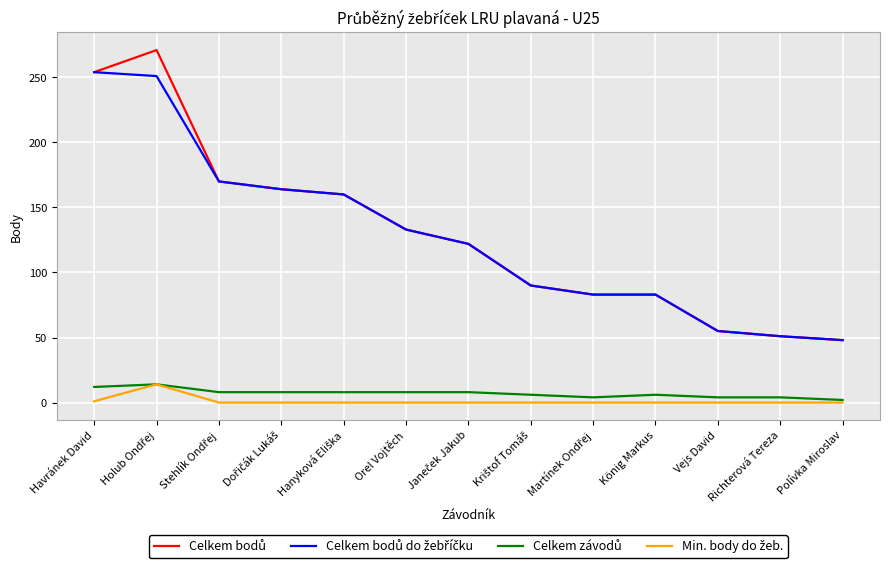

What is the spread (max minus min) of values at König Markus?

83